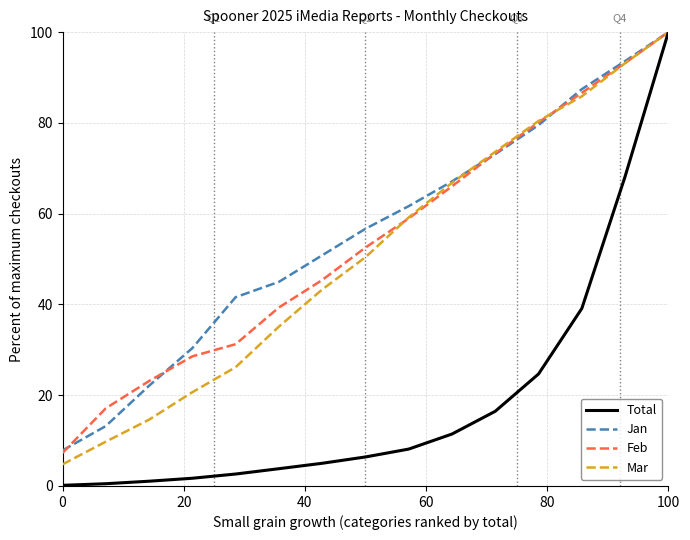

What is the sum of all Total values?

289.2